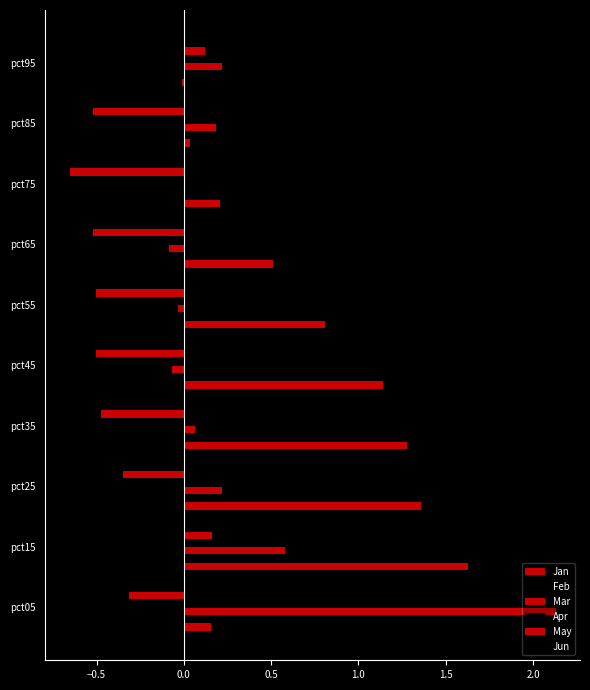

Reading left to right, what are all the values shown in this chart?

Jan: 0.2	1.6	1.4	1.3	1.1	0.8	0.5	0.2	0.0	-0.0
Feb: 2.0	0.2	0.4	0.3	0.2	0.0	-0.0	-0.1	-0.2	-0.1
Mar: 2.1	0.6	0.2	0.1	-0.1	-0.0	-0.1	0.0	0.2	0.2
Apr: 0.8	-0.3	-0.2	-0.1	0.0	-0.0	-0.1	-0.1	-0.2	-0.1
May: -0.3	0.2	-0.3	-0.5	-0.5	-0.5	-0.5	-0.7	-0.5	0.1
Jun: -0.6	-0.2	-0.3	-0.1	-0.1	-0.1	-0.1	-0.1	-0.4	-0.4